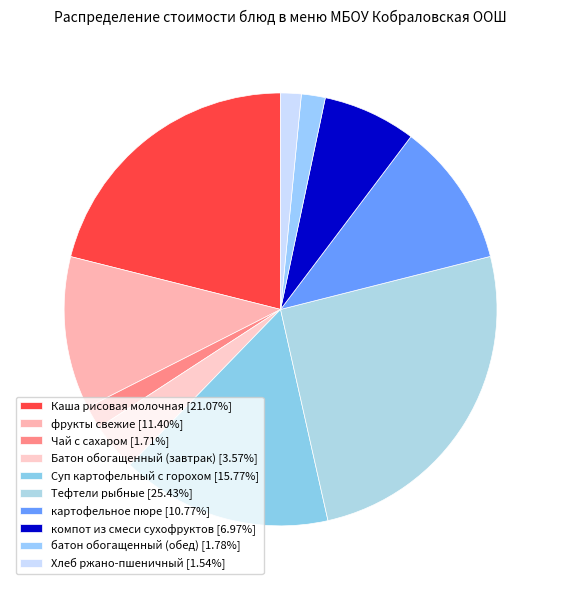

Count the number of slices in the pie.

10